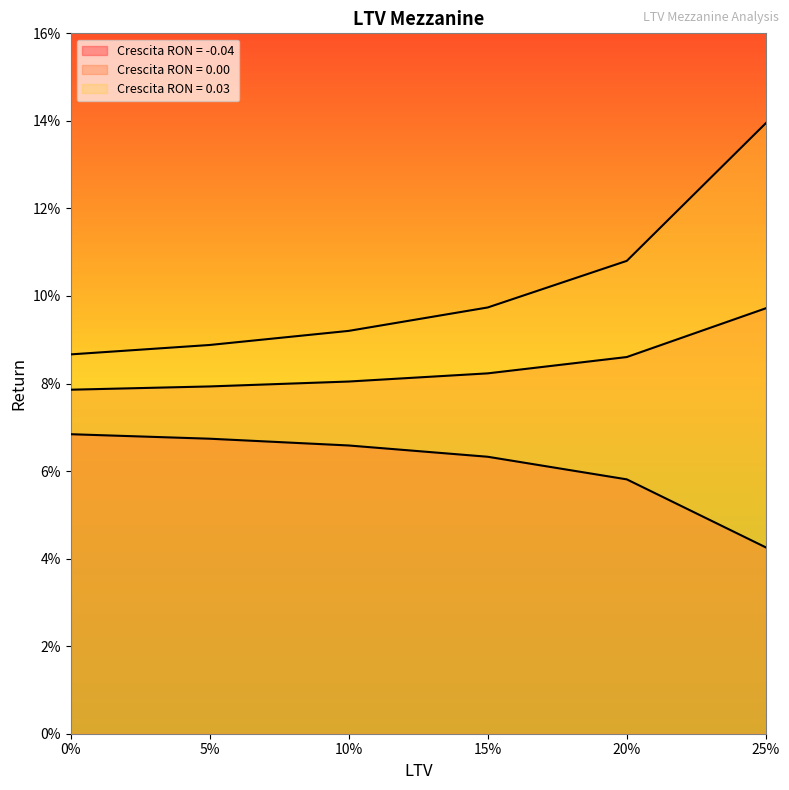

The value of Crescita RON = 0.03 at 0.0 is 0.1. True or false?

True